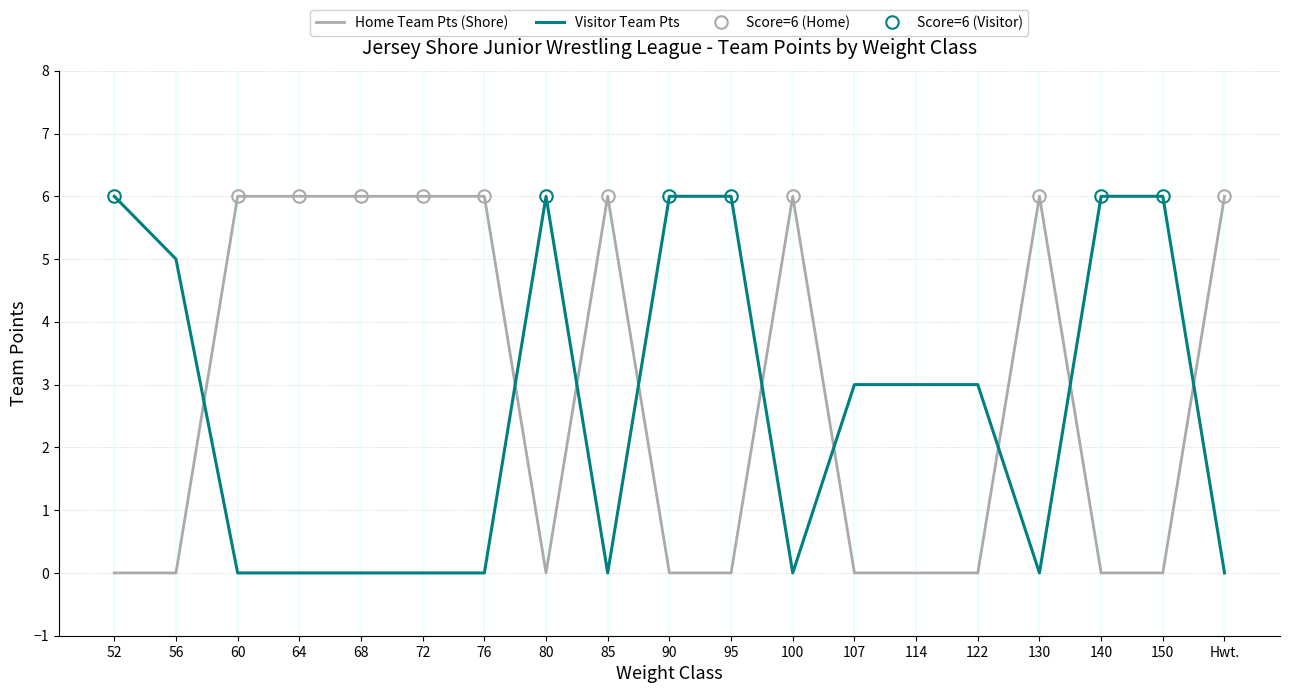

What is the total value across all series at 72?

6